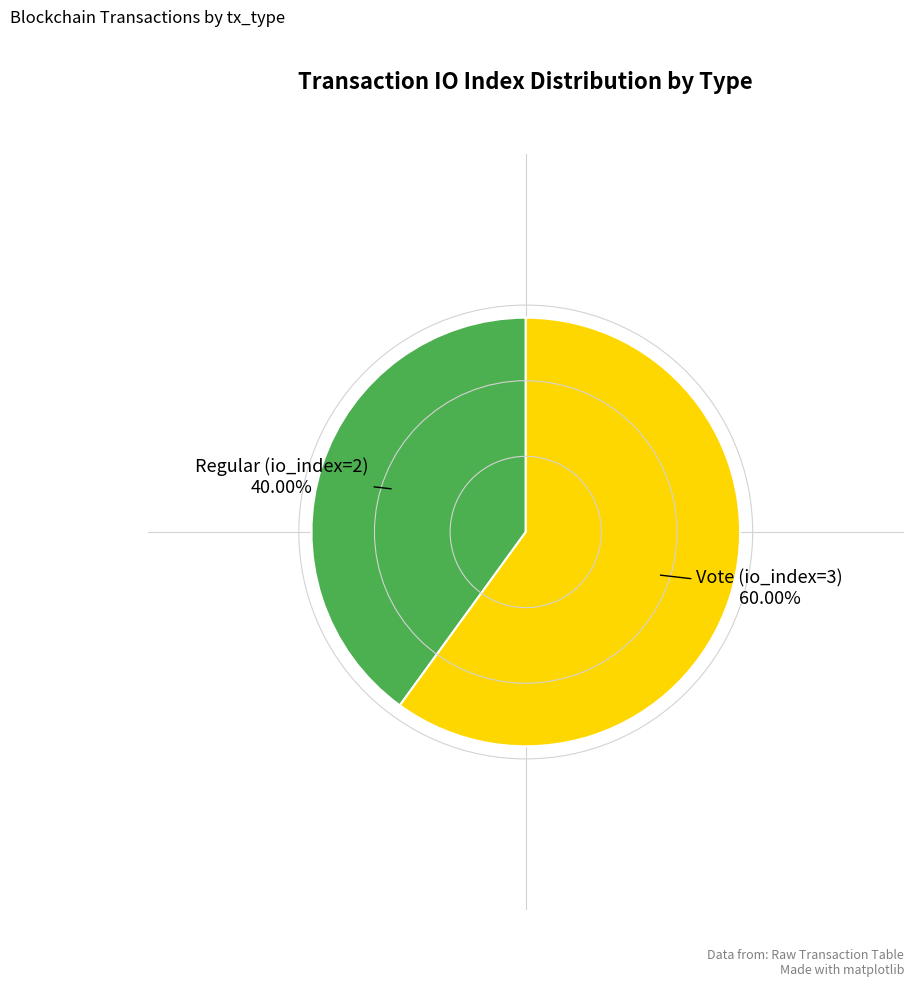

Is there any slice that represents more than half of the pie?

Yes